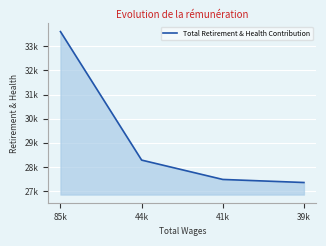

Approximately how many times larger is the value at 44k compared to 41k?

1.0